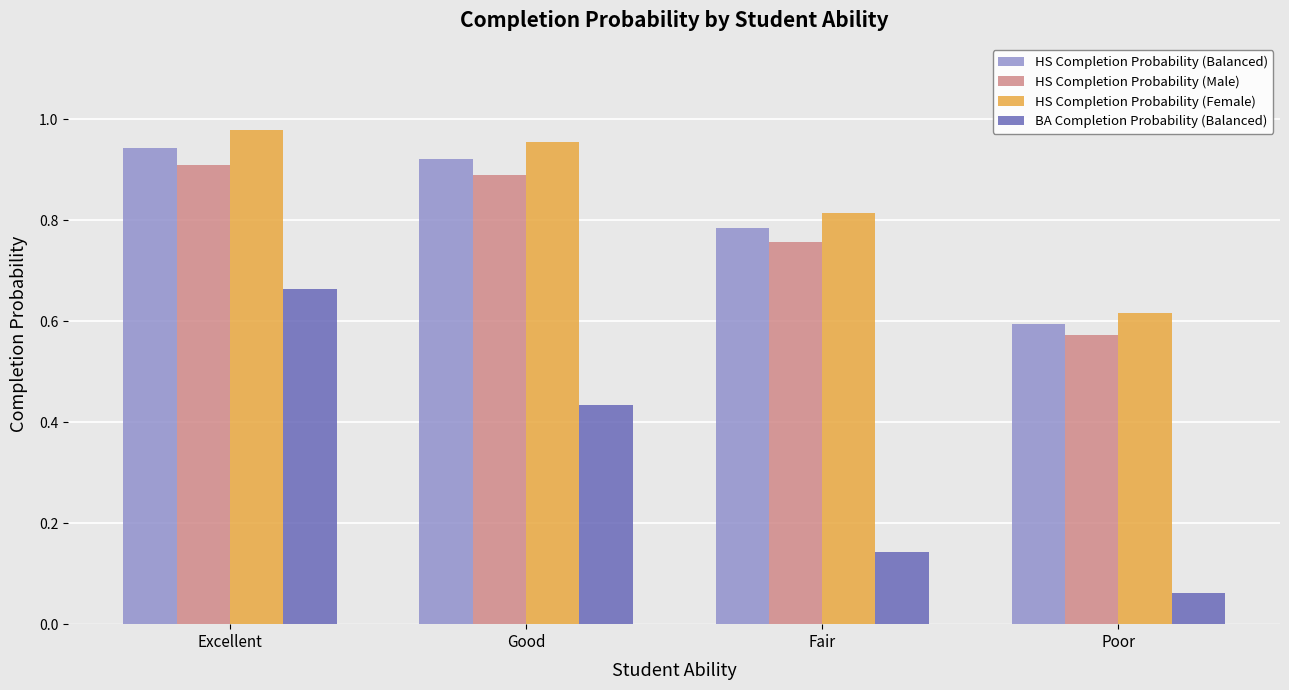

What is the label of the 1st bar from the left?

Excellent